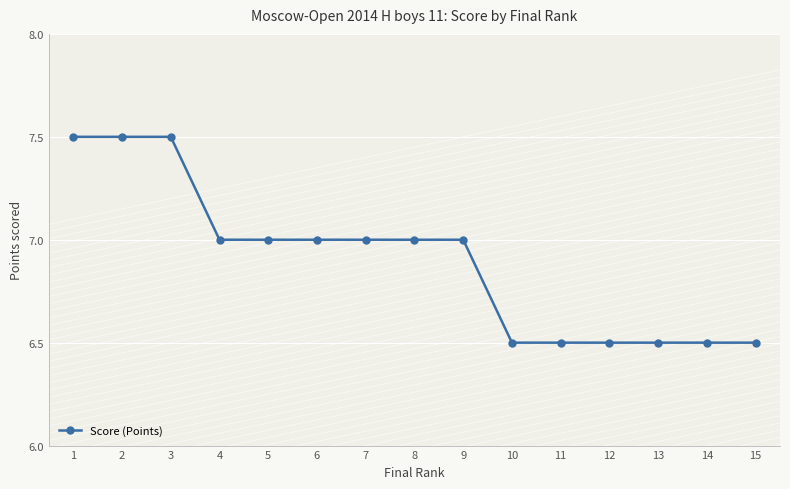

What is the value of the 2nd point from the left?

7.5